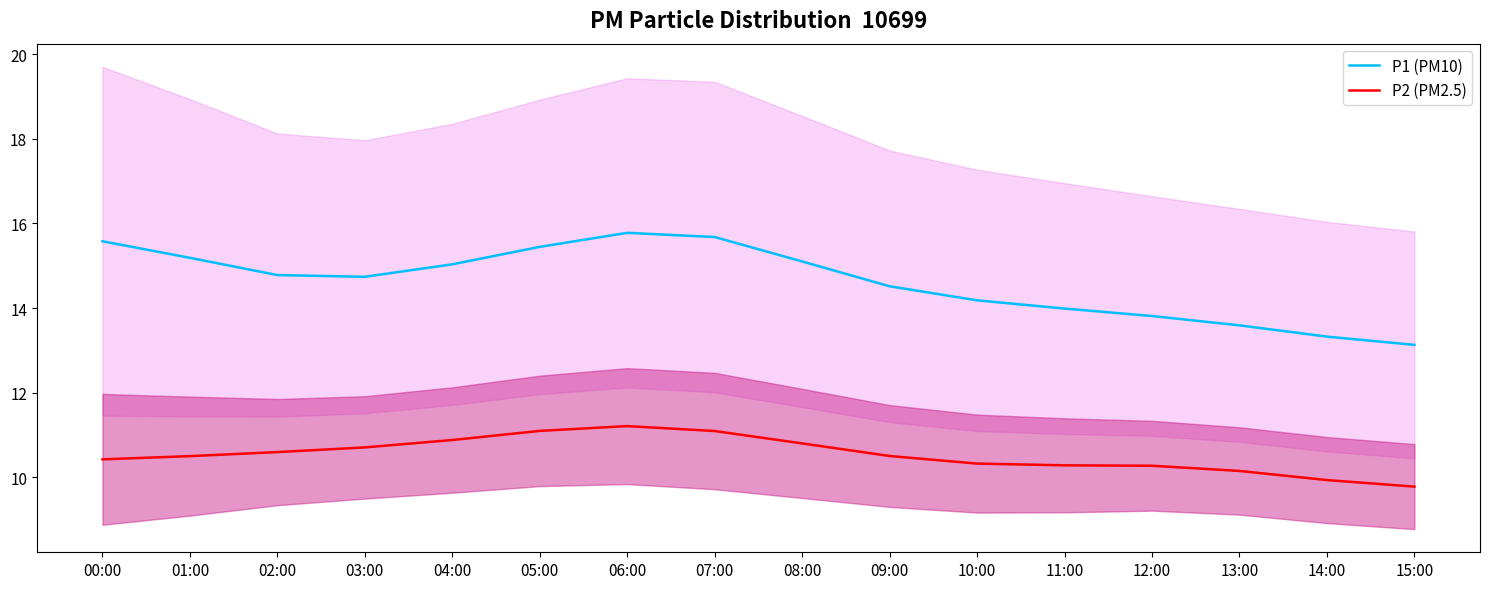

What is the lowest value of the P1 (PM10) series?

13.1